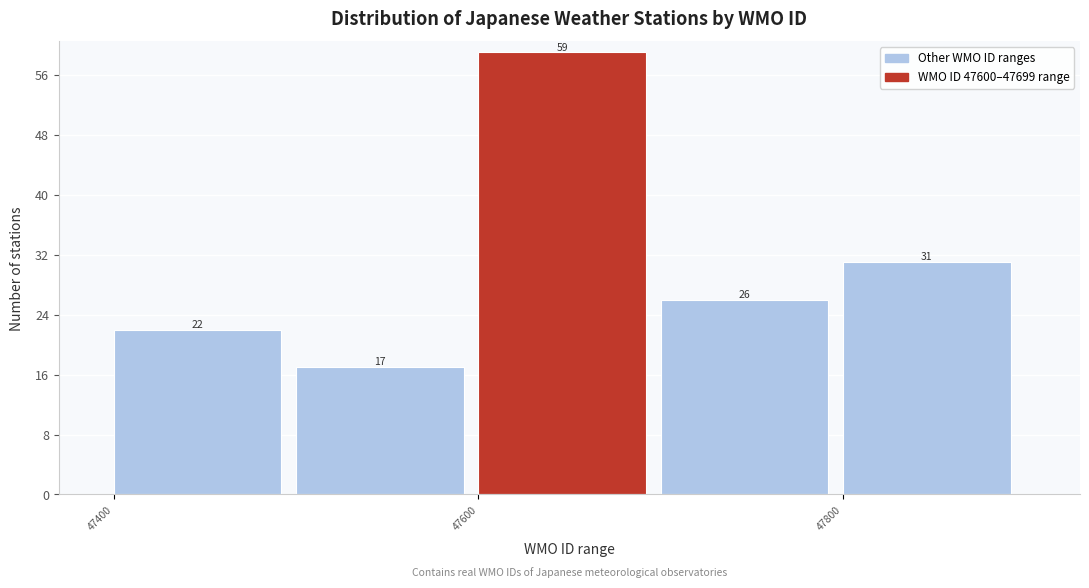

Reading left to right, transcribe this chart: for each bar, give the range it covers on the x-axis and its height.

47400 to 47500: 22
47500 to 47600: 17
47600 to 47700: 59
47700 to 47800: 26
47800 to 47900: 31